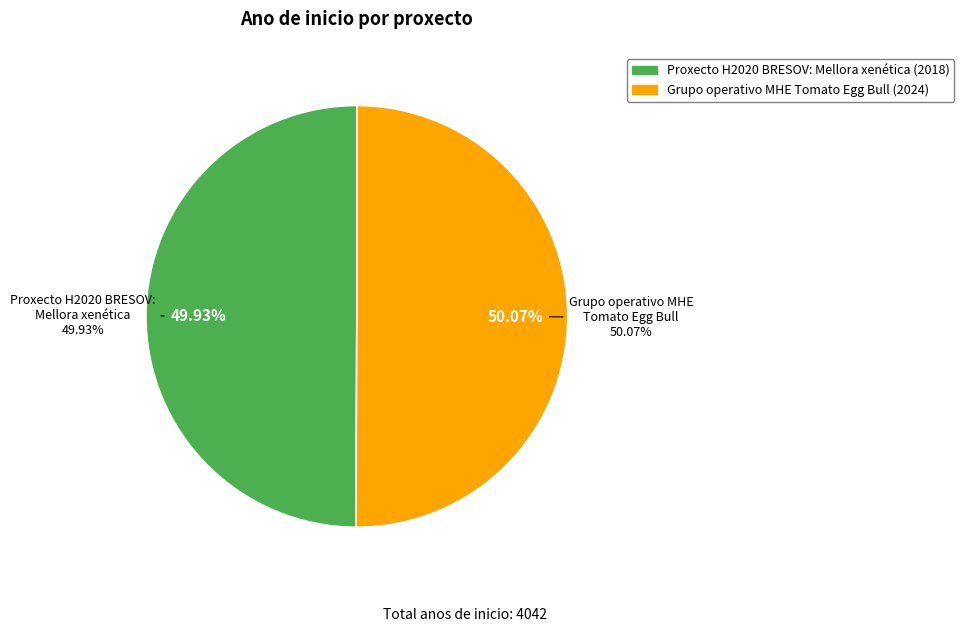

Which category has the smallest portion of the pie?

Proxecto H2020 BRESOV: Mellora xenética